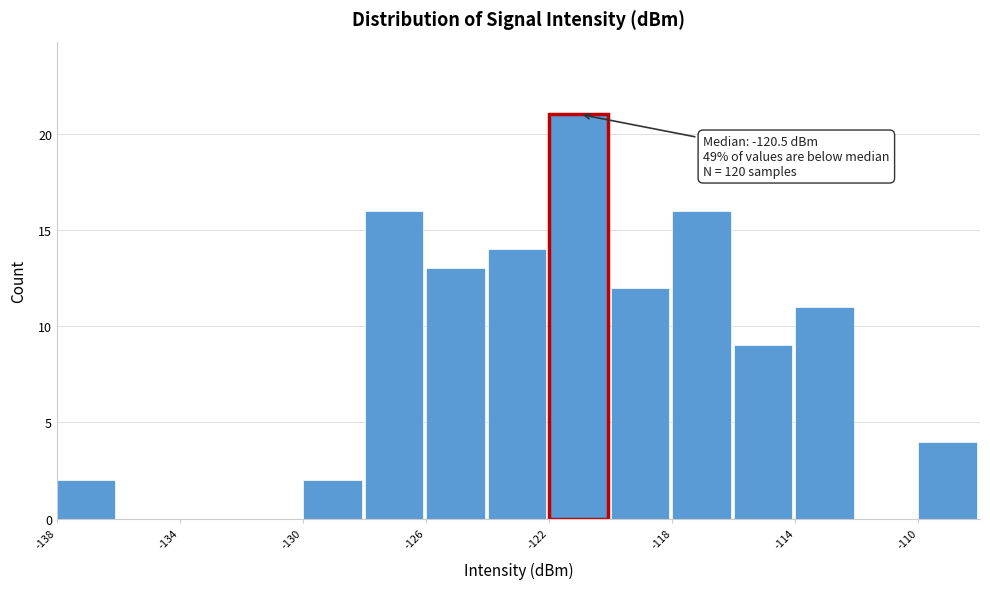

Which range on the x-axis has the tallest bar?

-122 to -120